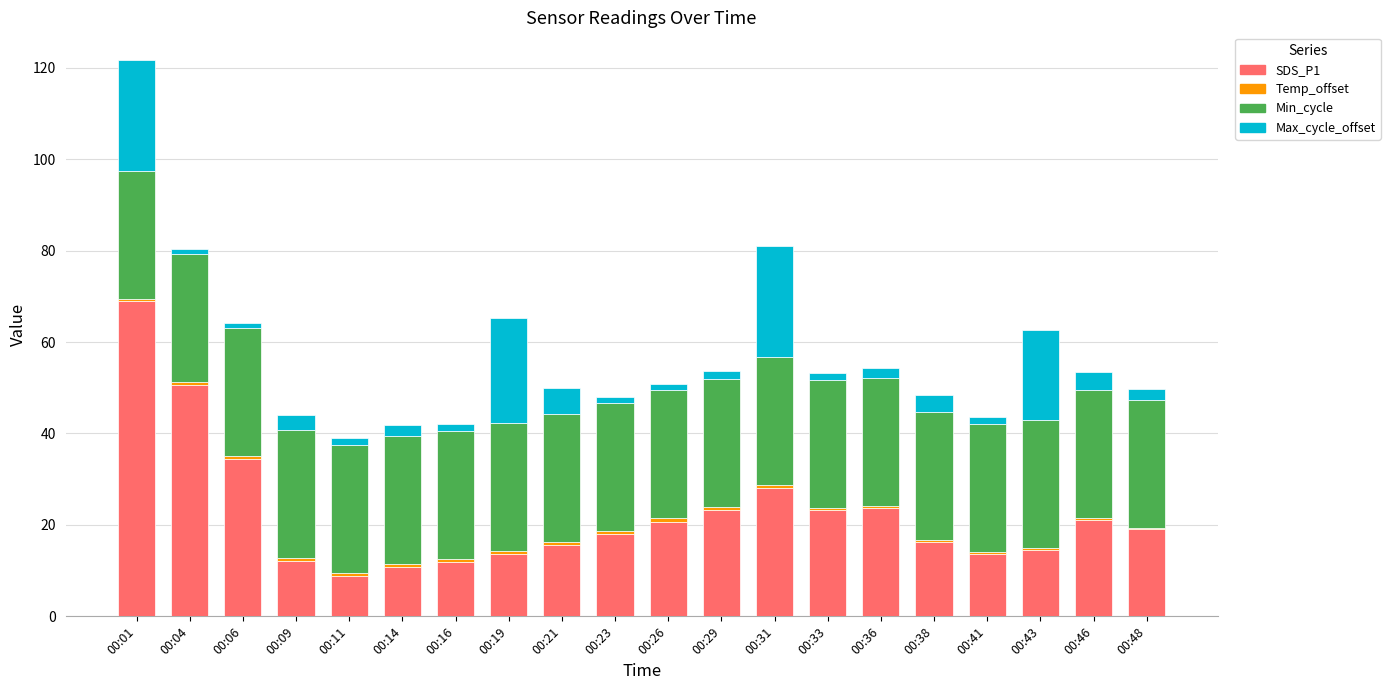

The value of SDS_P1 at 00:38 is 16.2. True or false?

True